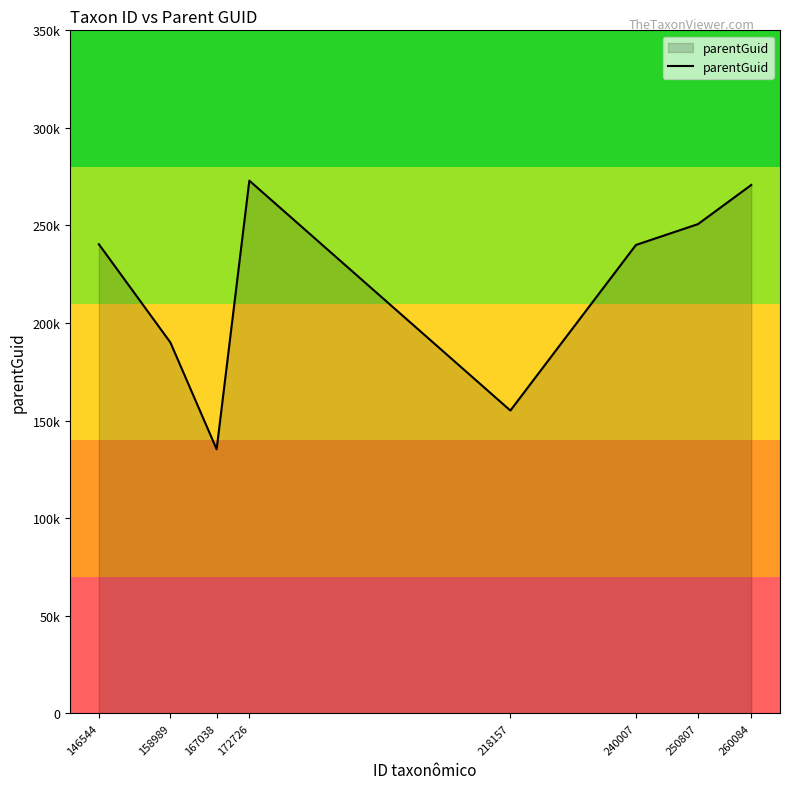

Reading left to right, extract all data points from this chart.

240368	190038	135316	272968	155168	240012	250692	270762